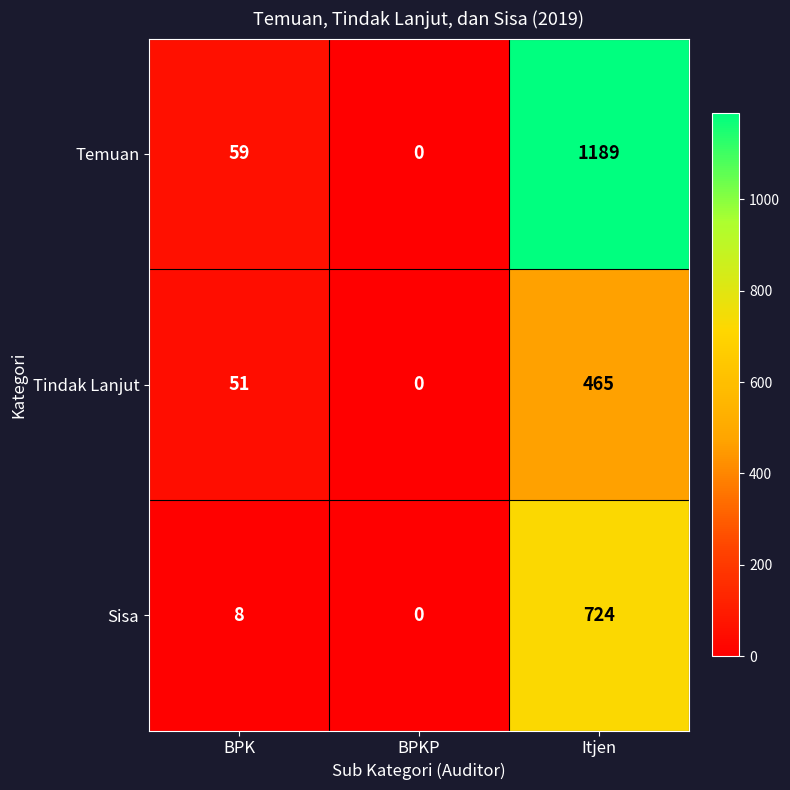

Which label corresponds to the largest value in the chart?

Itjen